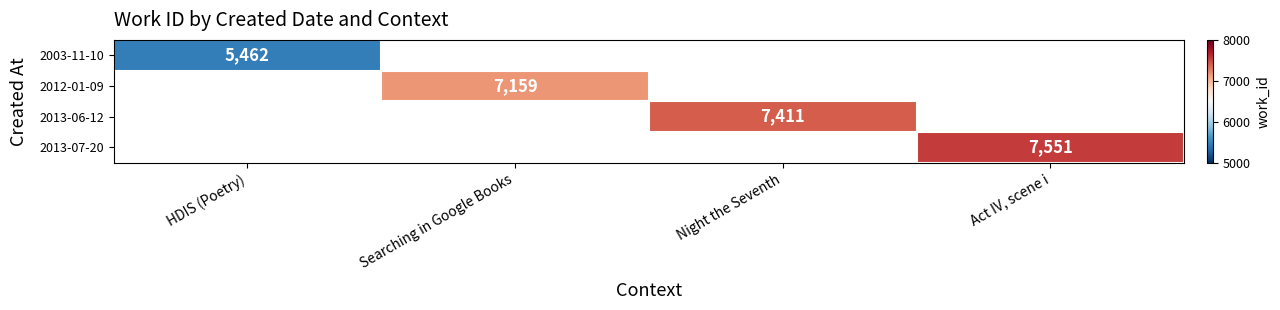

Count the number of data series in this chart.

4